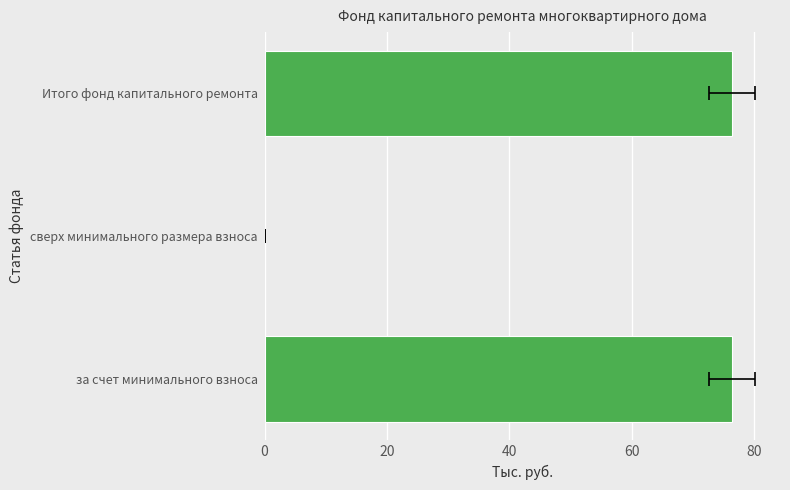

What is the change in value from за счет минимального взноса to сверх минимального размера взноса?

-76.4